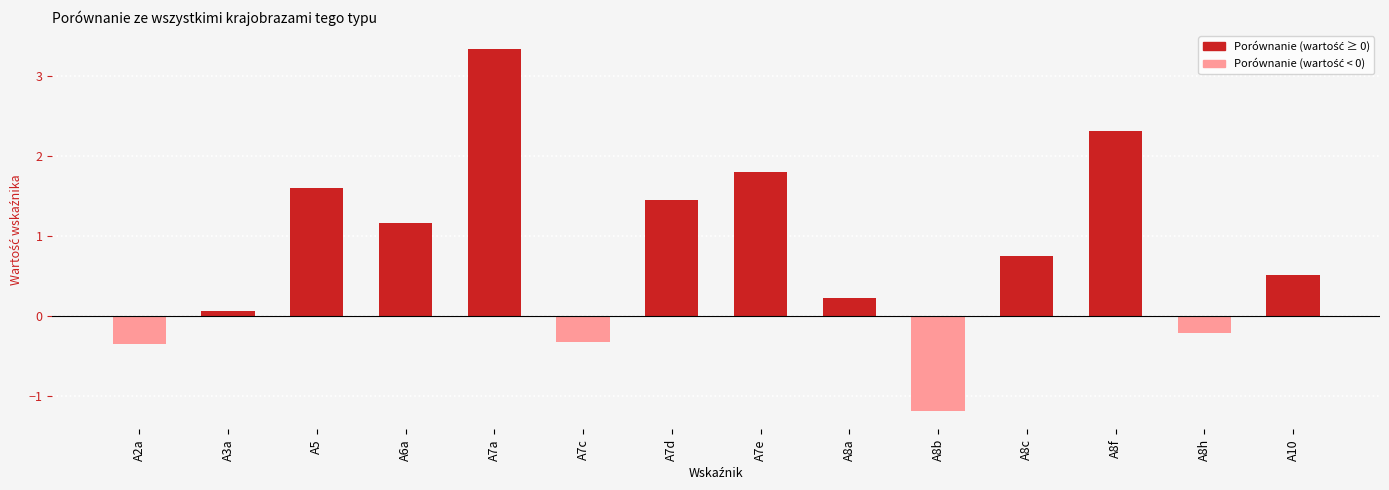

Does the chart contain stacked bars?

No